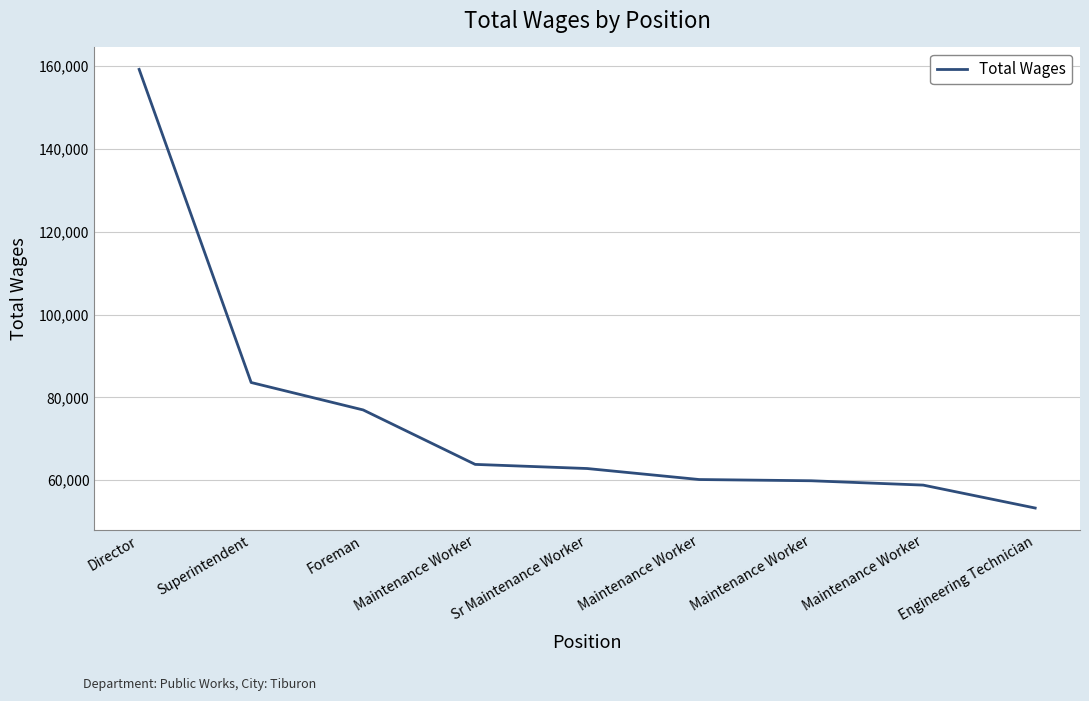

Does the chart have visible grid lines?

Yes